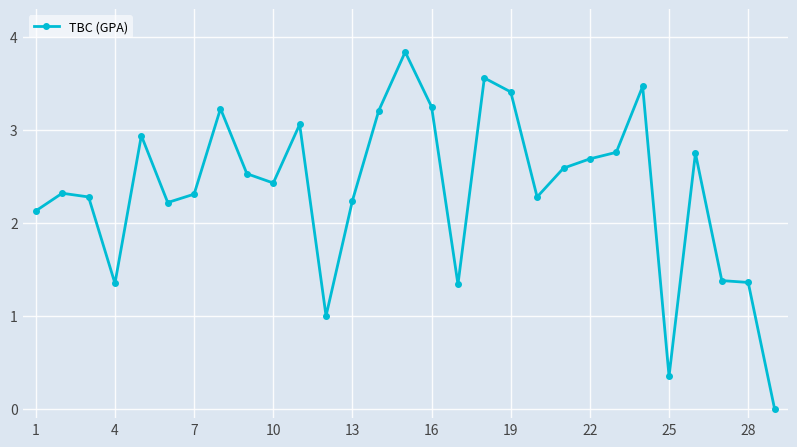

What is the maximum value shown in the chart?

3.8